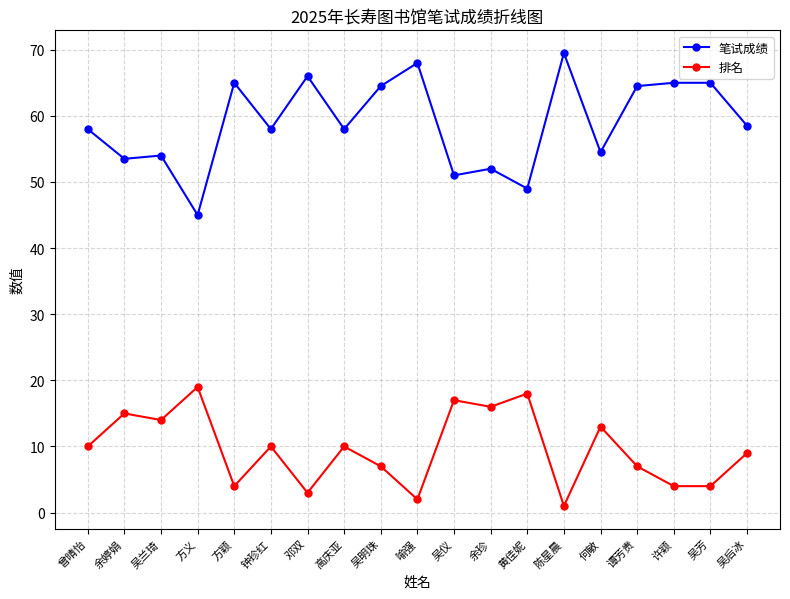

At which label does 排名 reach its peak?

方义